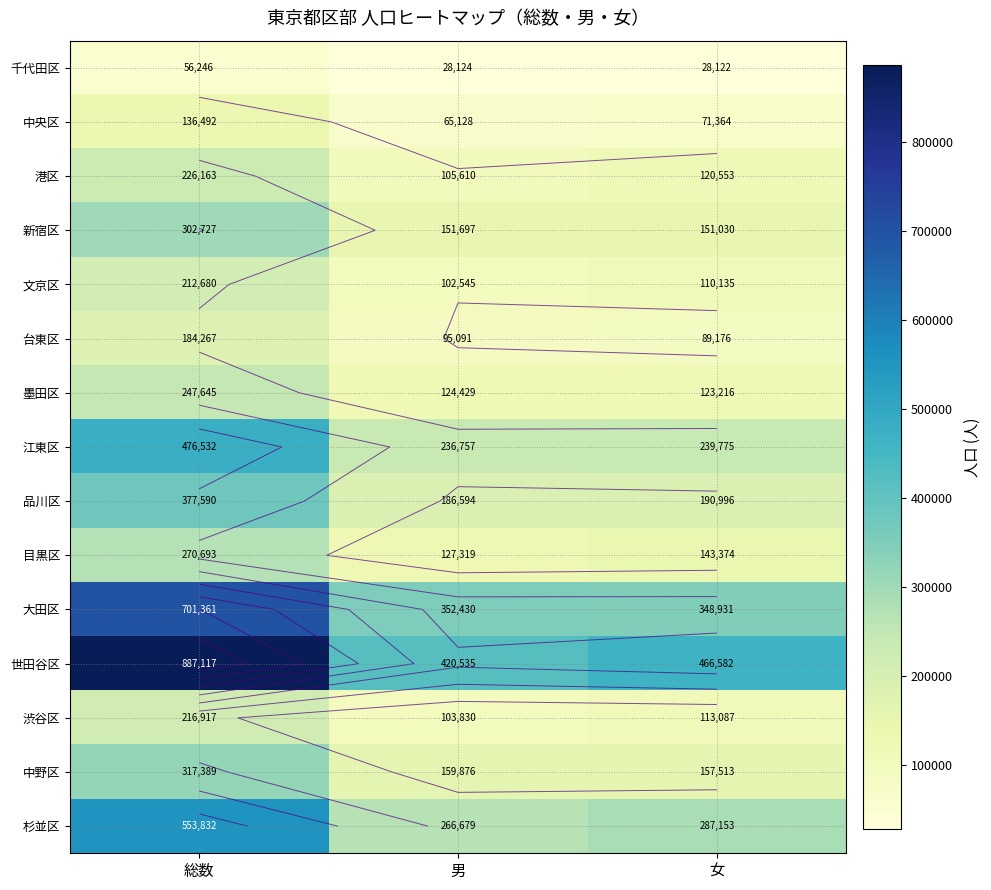

Which category has the highest value across all series?

総数